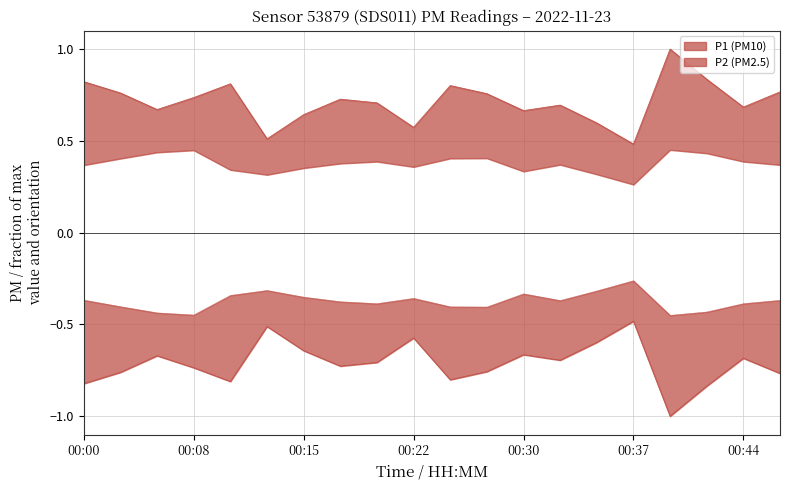

Rank the series by their maximum value, from lowest to highest.

P2, P1